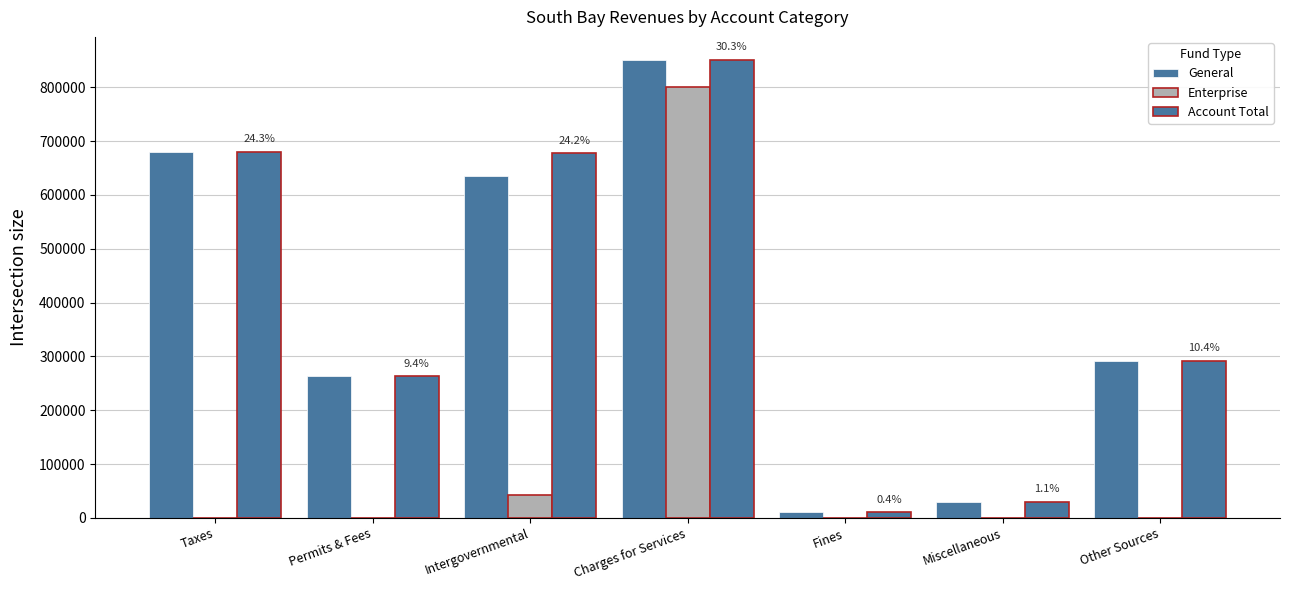

Does the chart contain stacked bars?

No